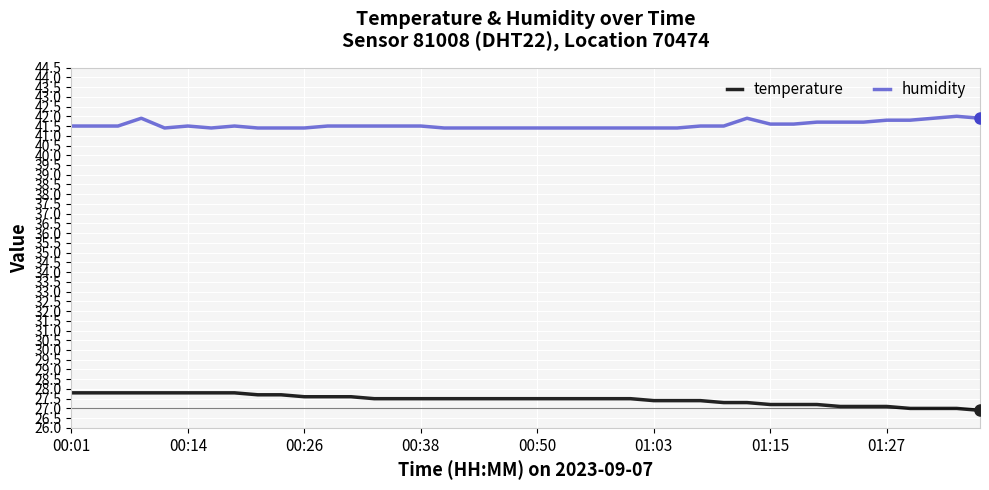

True or false: temperature and humidity cross at least once.

False